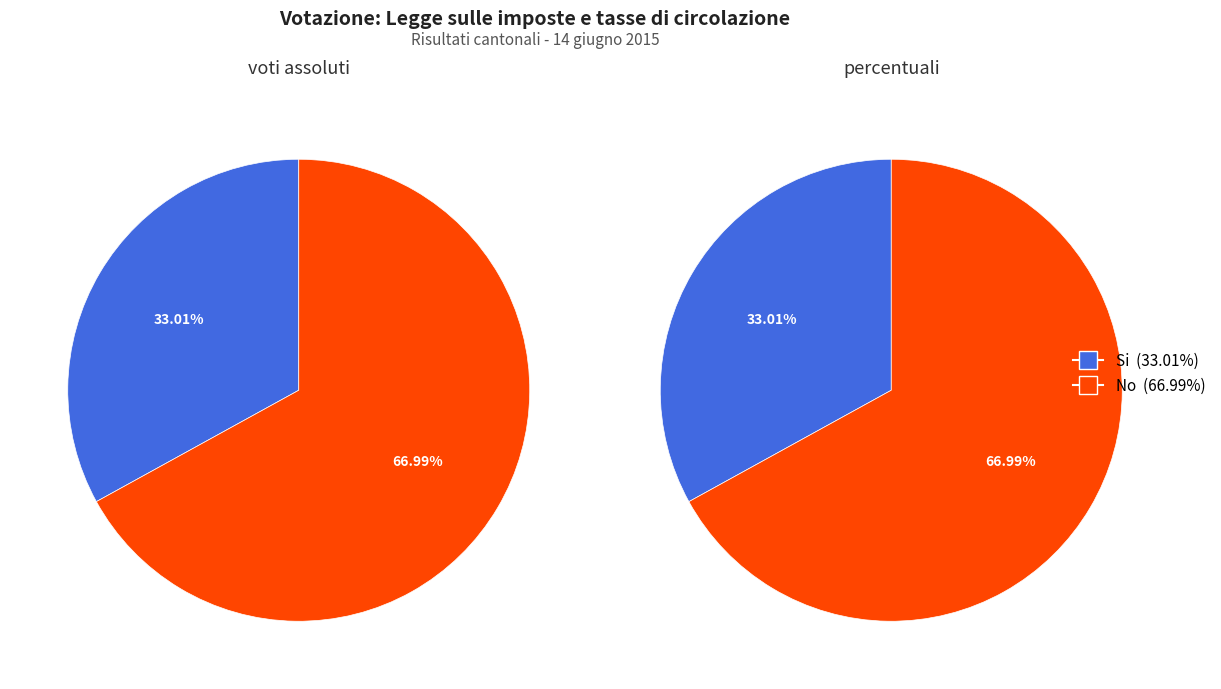

To the nearest percent, what is the average slice percentage?

50%